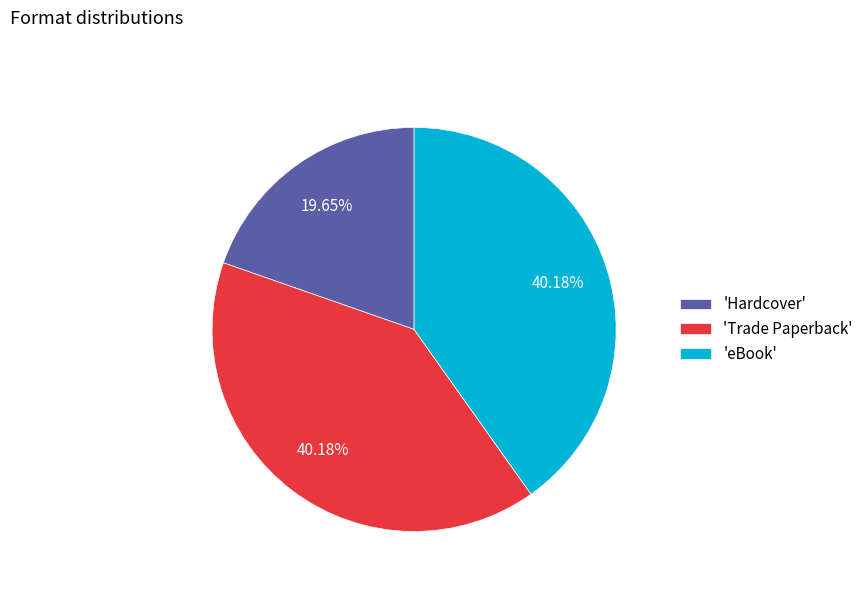

Is 'Trade Paperback' the majority of the pie?

No